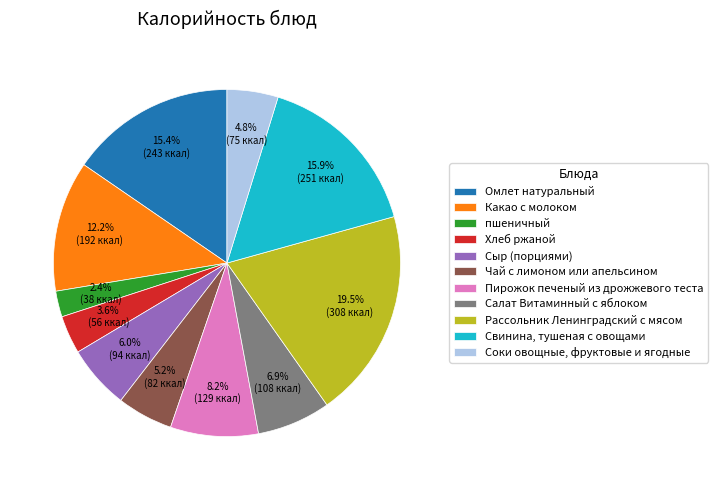

What is the ratio of the value at Сыр (порциями) to the value at Рассольник Ленинградский с мясом?

0.3